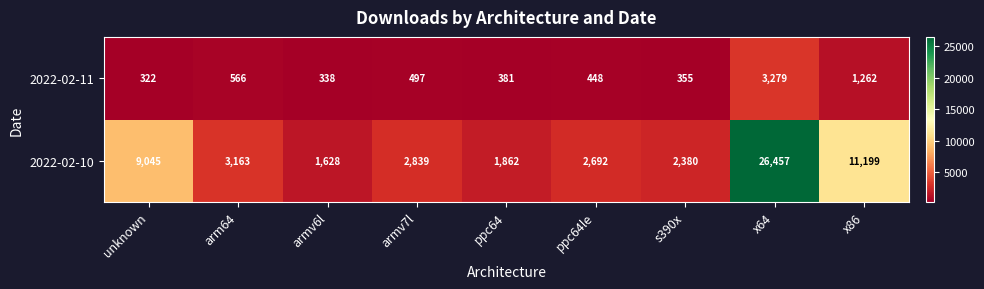

True or false: 2022-02-10 has a value of 19532 at x86.

False